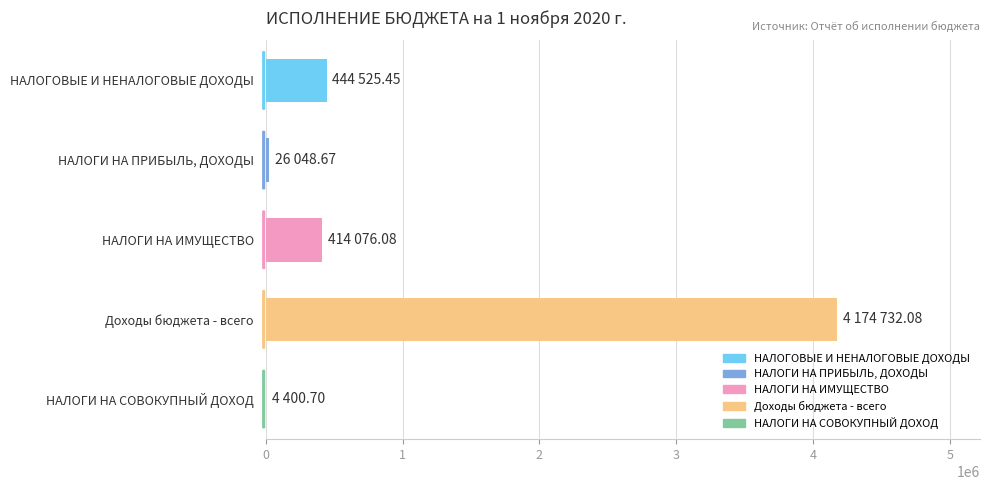

The value at Доходы бюджета - всего is 4174732.1. True or false?

True